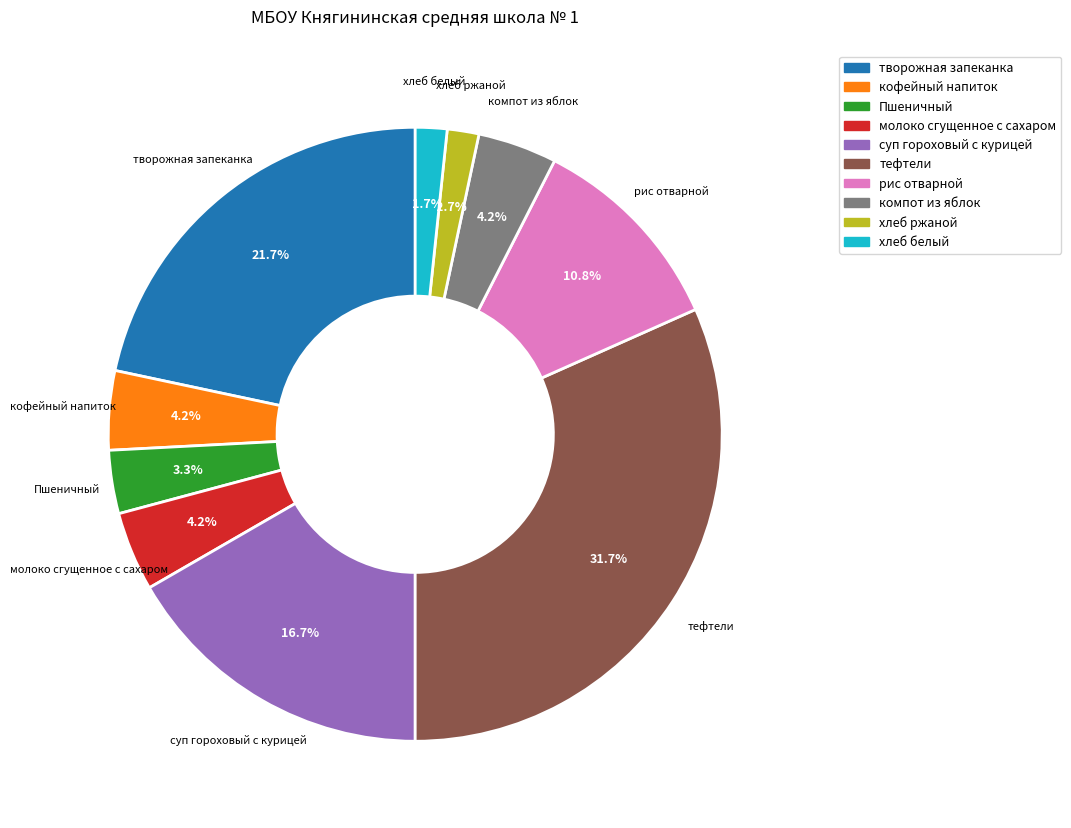

Does суп гороховый с курицей represent more than half of the total?

No